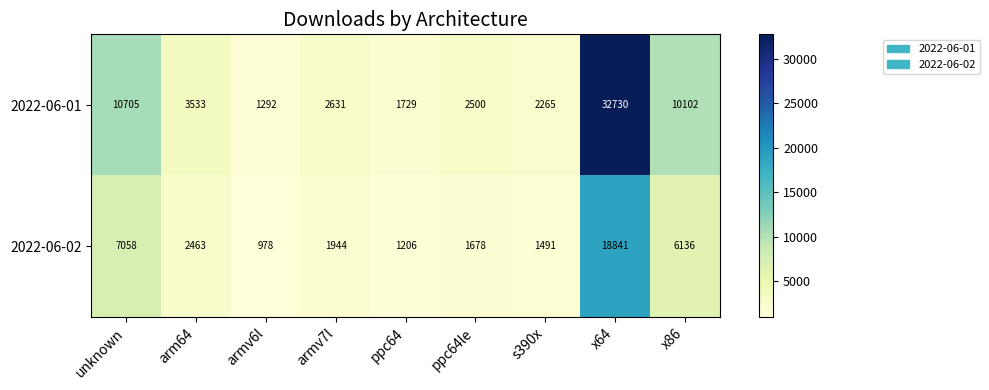

The 2022-06-01 series shows 3772 at unknown. True or false?

False